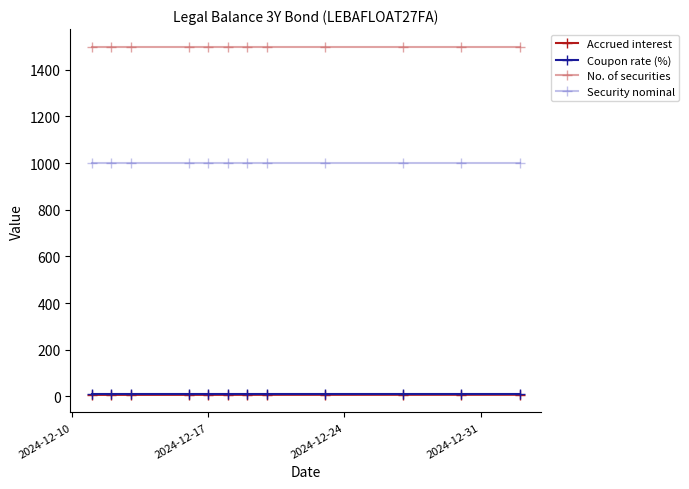

At how many categories does at least one series exceed 309?

12